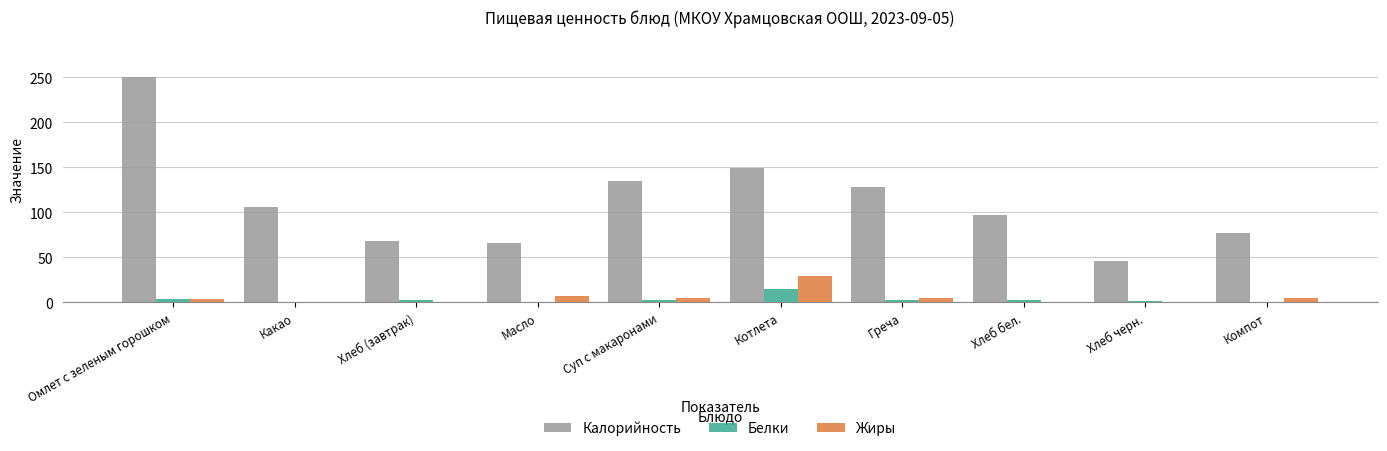

At which category is the sum across all series the highest?

Омлет с зеленым горошком